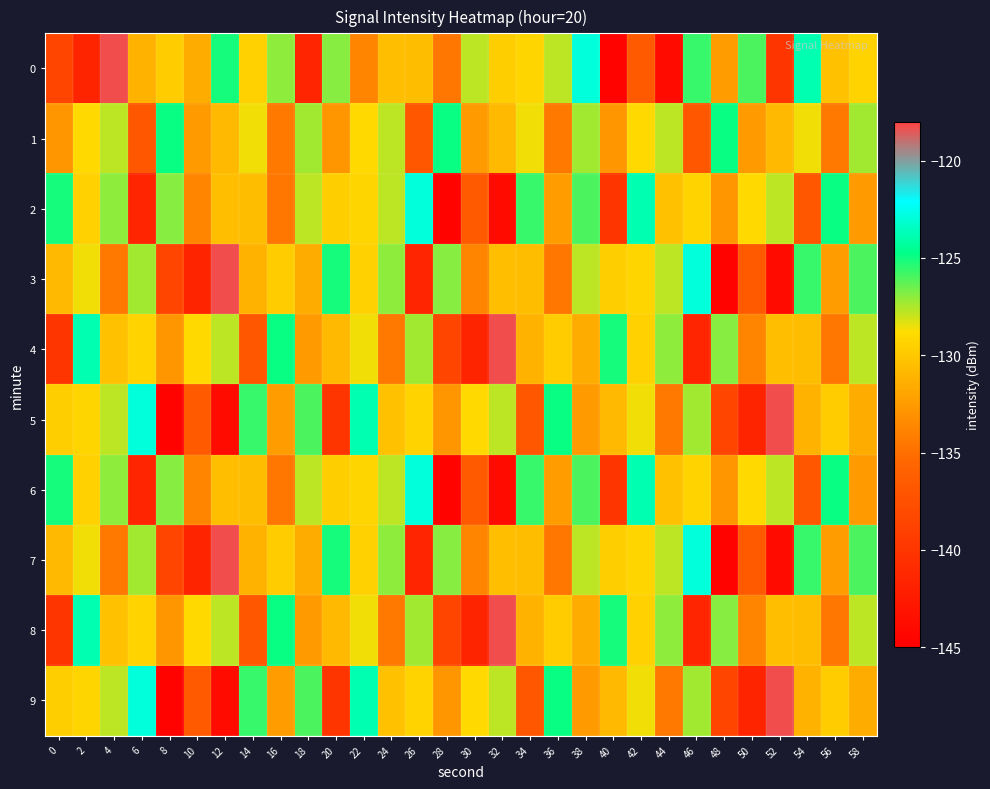

List the series in order of their peak value, highest first.

0, 3, 4, 5, 7, 8, 9, 2, 6, 1